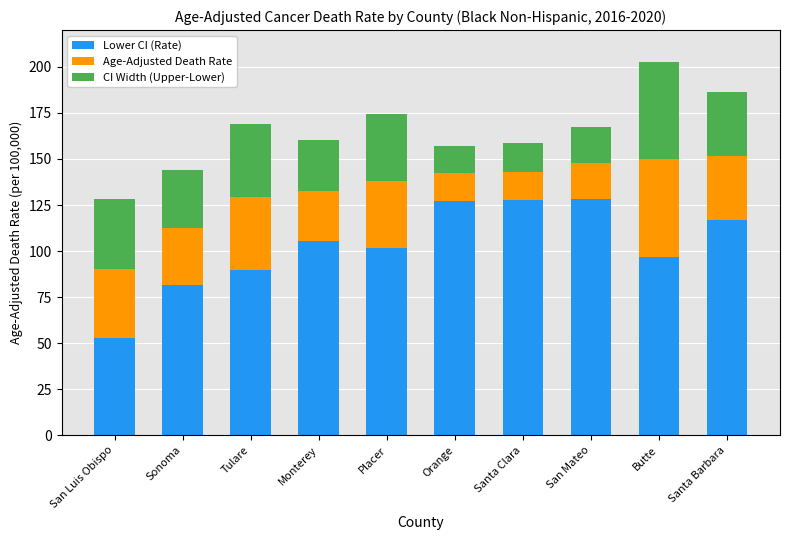

At which label does Lower CI (Rate) reach its minimum?

San Luis Obispo